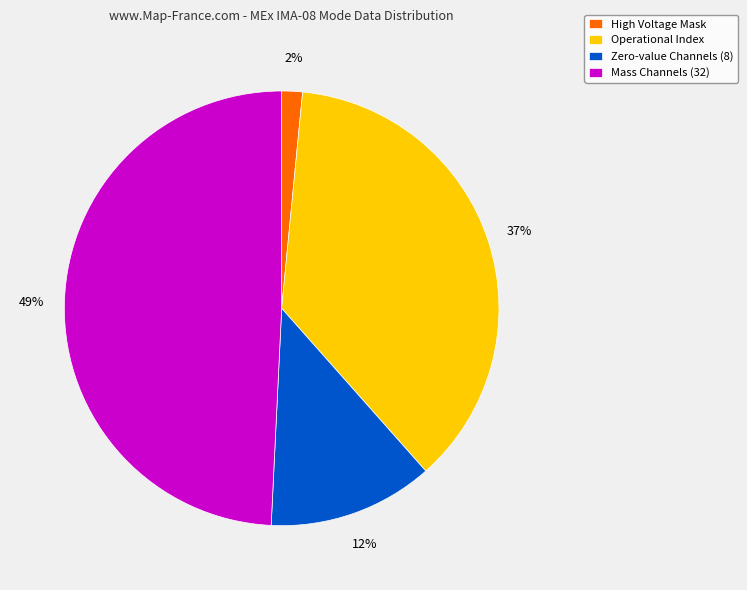

Count the number of slices in the pie.

4